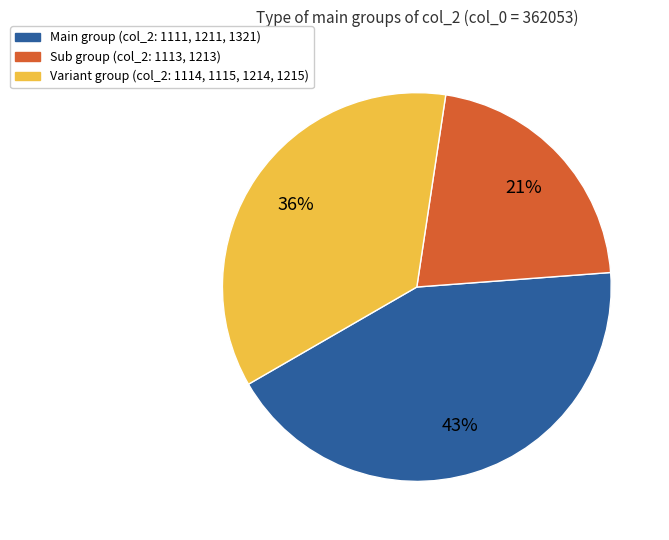

To the nearest percent, what is the average slice percentage?

33%